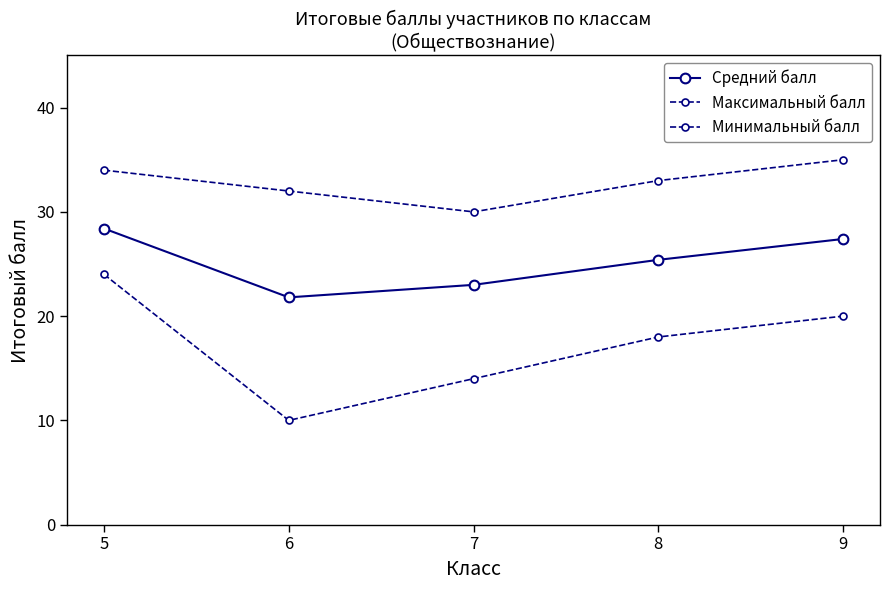

Does the chart have visible grid lines?

No